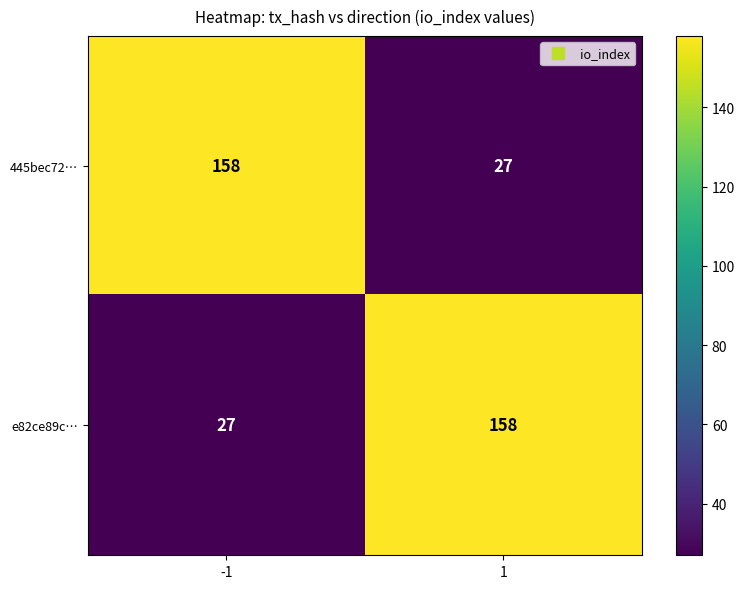

Reading left to right, transcribe all the data shown in this chart.

445bec72…: -1=158	1=27
e82ce89c…: -1=27	1=158